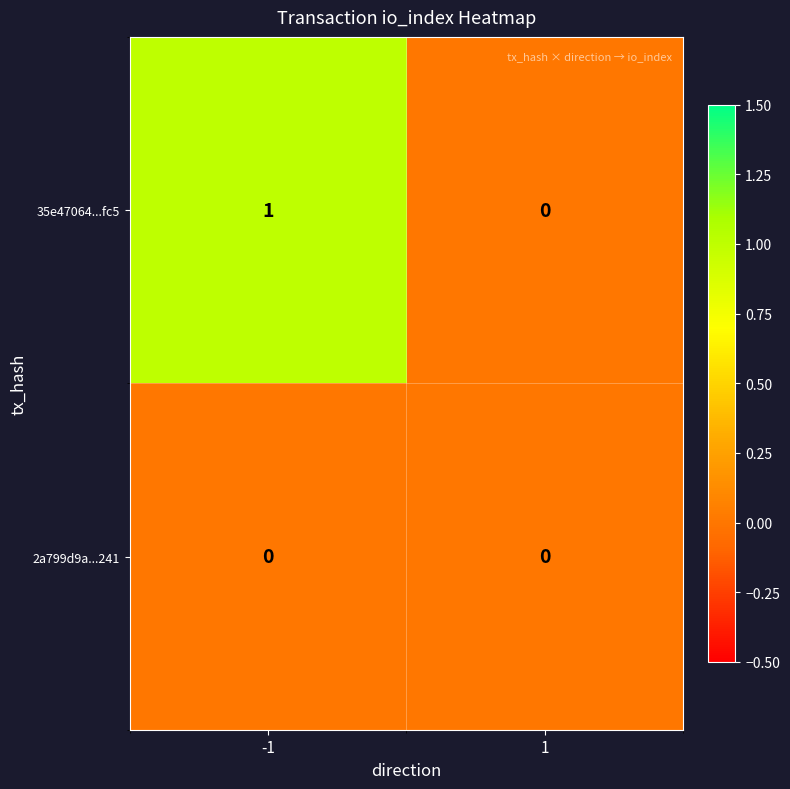

Which series has the widest spread of values?

35e47064...fc5